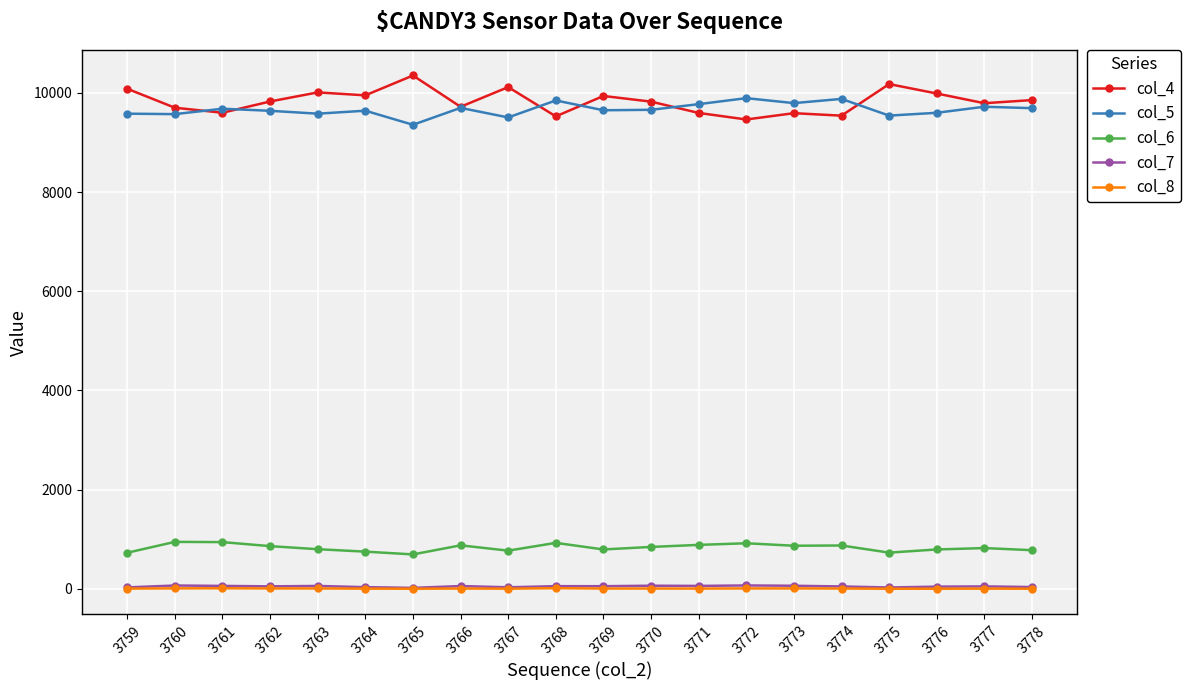

True or false: col_8 has more than 2 interior local peaks.

True